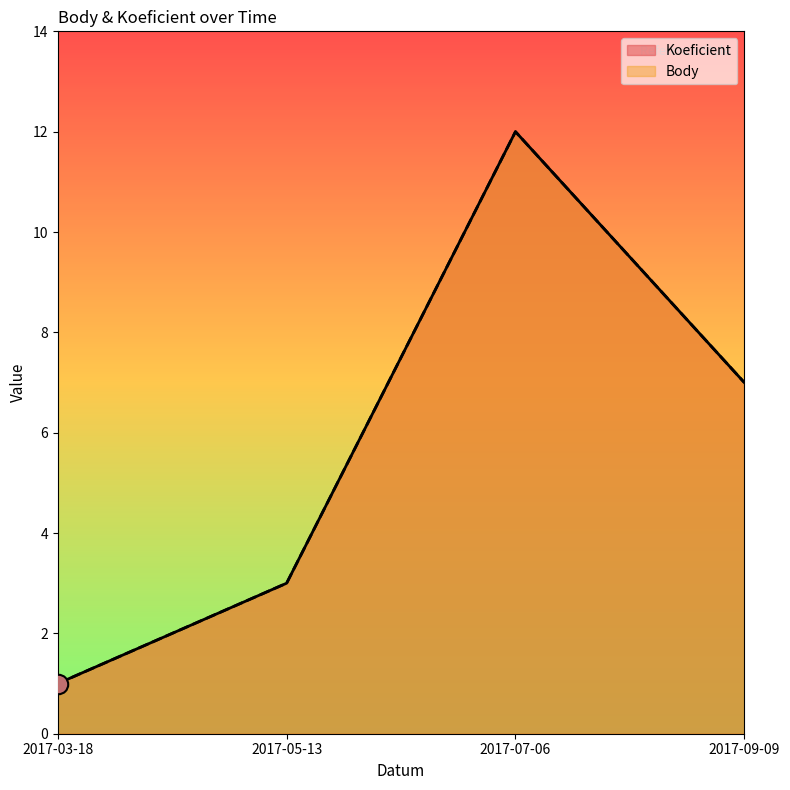

Rank the categories by Koeficient value from lowest to highest.

2017-03-18, 2017-05-13, 2017-09-09, 2017-07-06